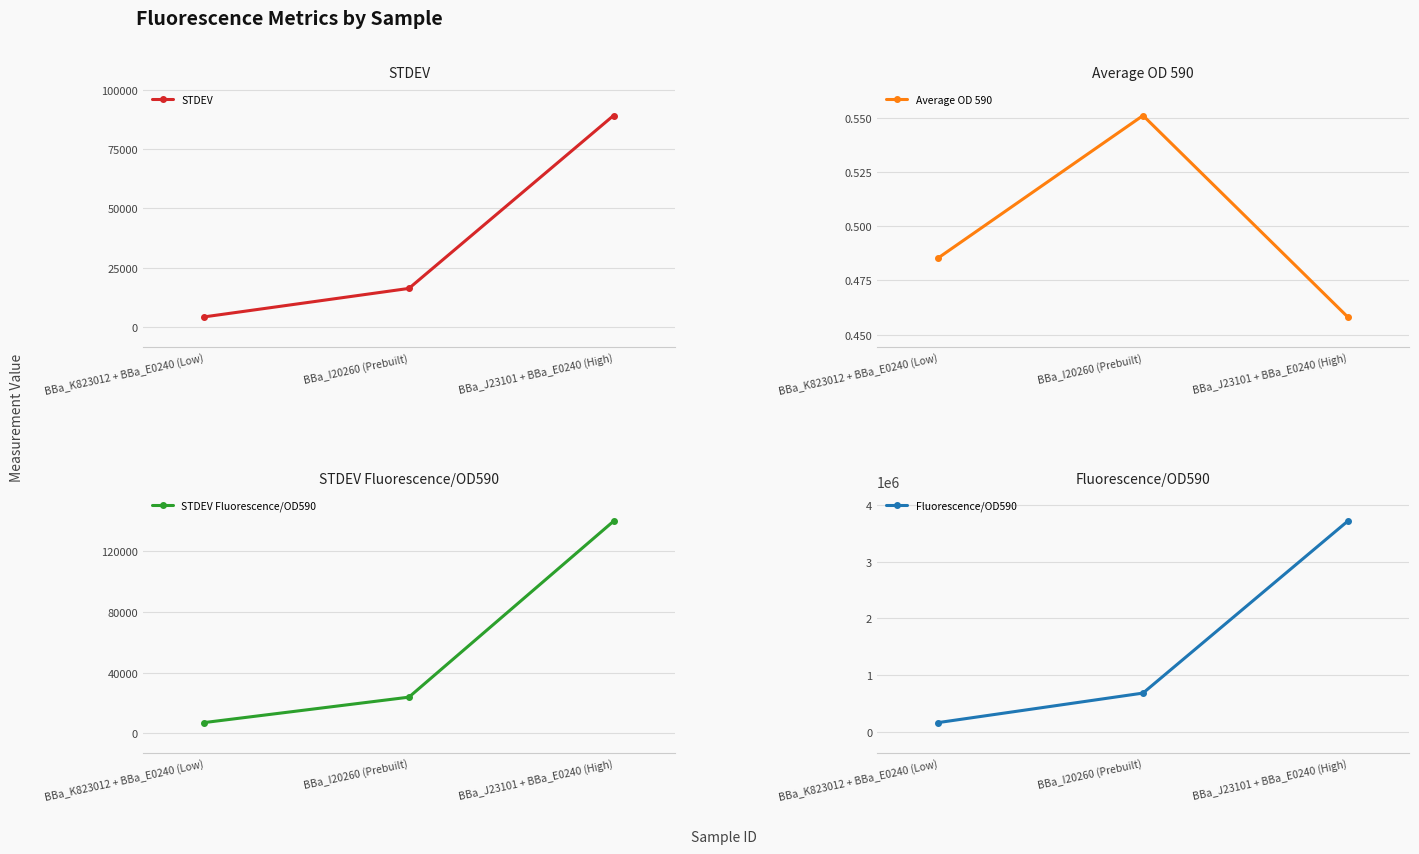

Which series changed the most between BBa_K823012 + BBa_E0240 (Low) and BBa_I20260 (Prebuilt)?

Fluorescence/OD590